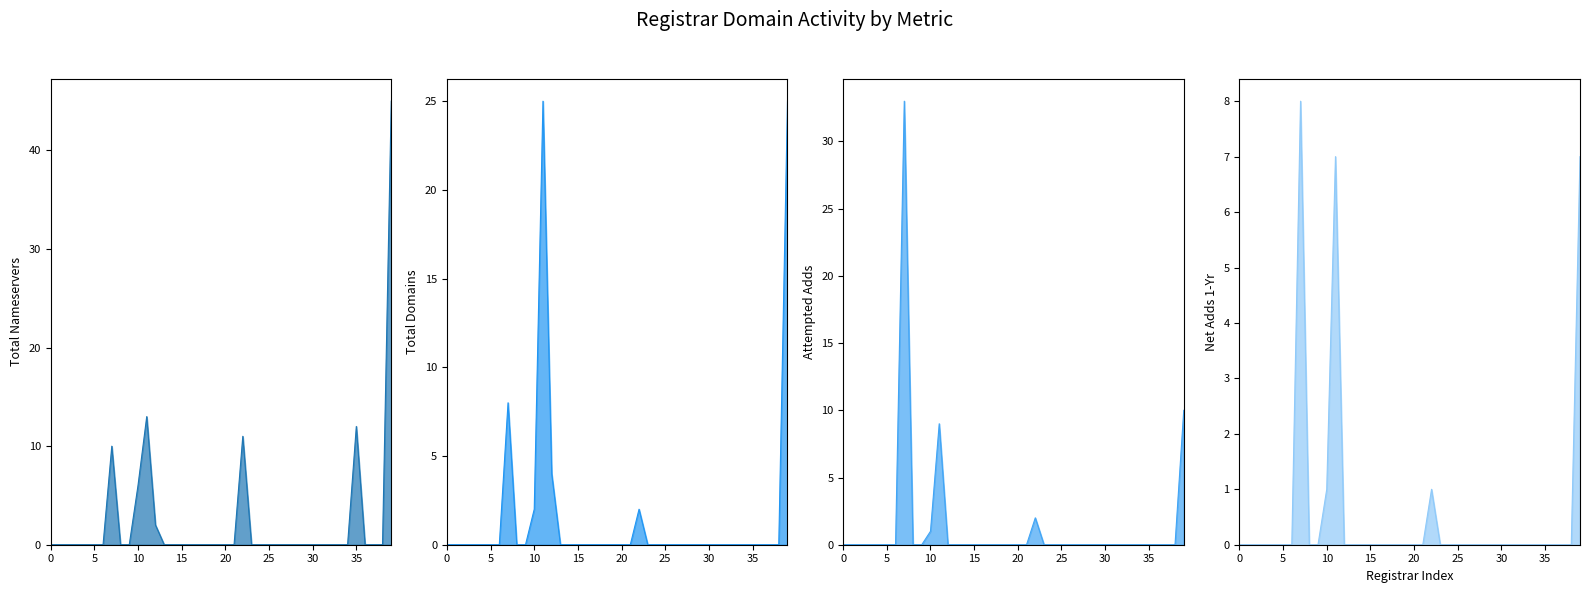

Which series has the largest total across all categories?

total-nameservers